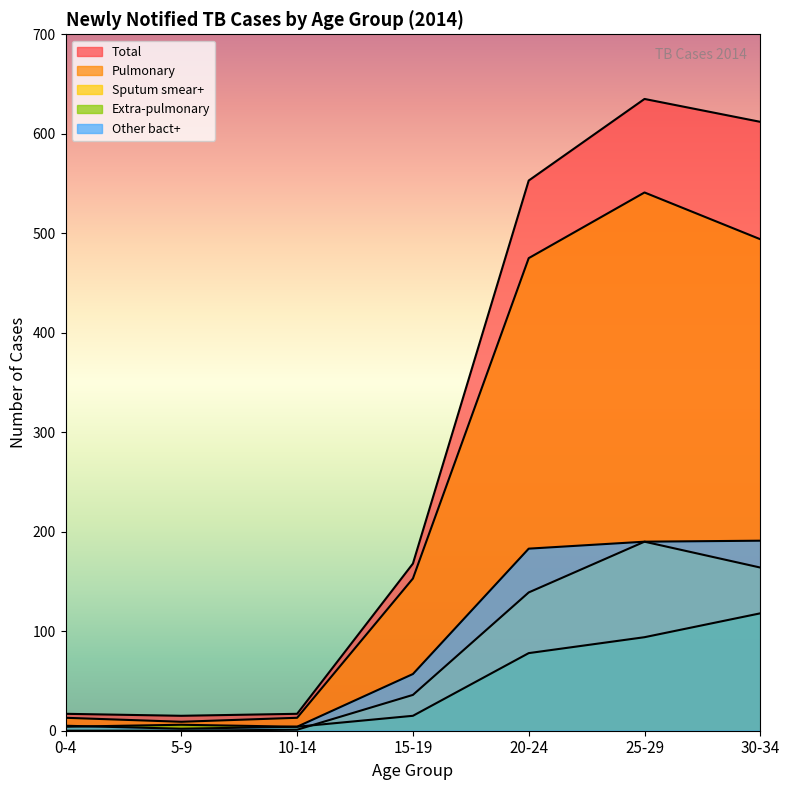

How many interior local peaks does the Pulmonary series have?

1